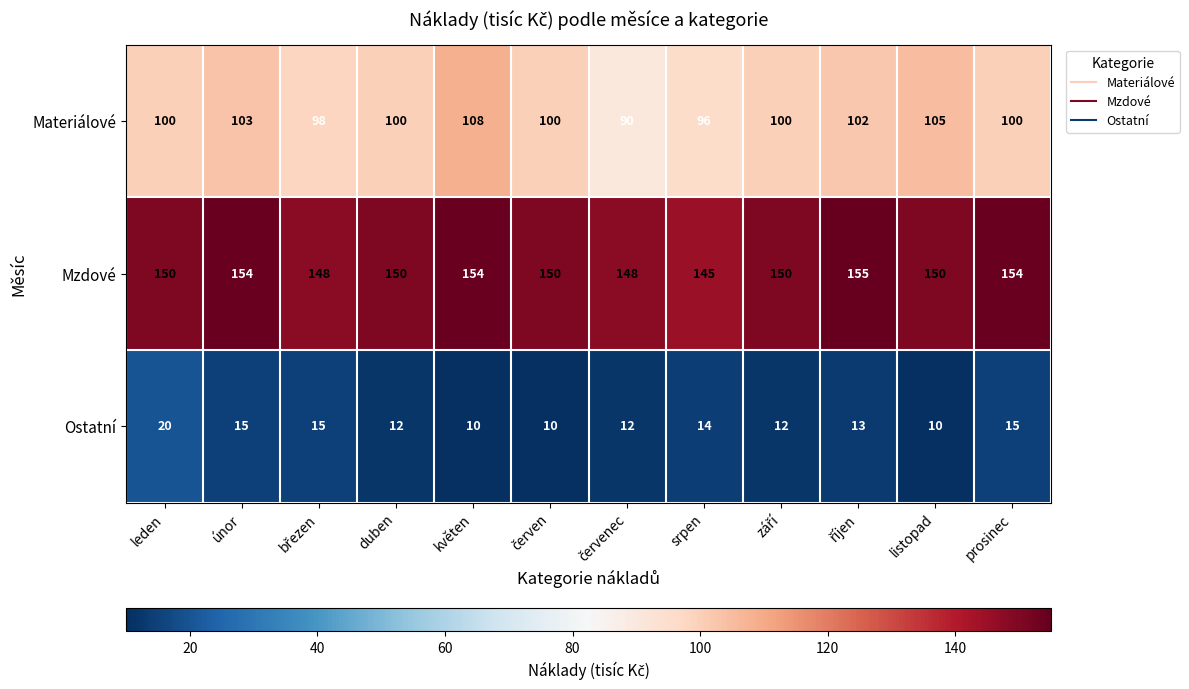

True or false: Materiálové has a value of 100 at leden.

True